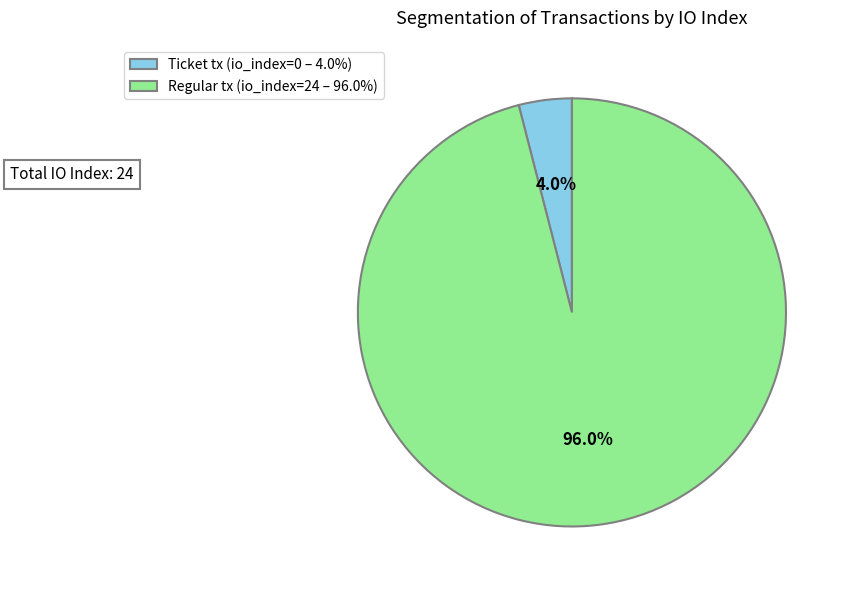

Rank the categories by value from lowest to highest.

Ticket tx (io_index=0 – 4.0%), Regular tx (io_index=24 – 96.0%)